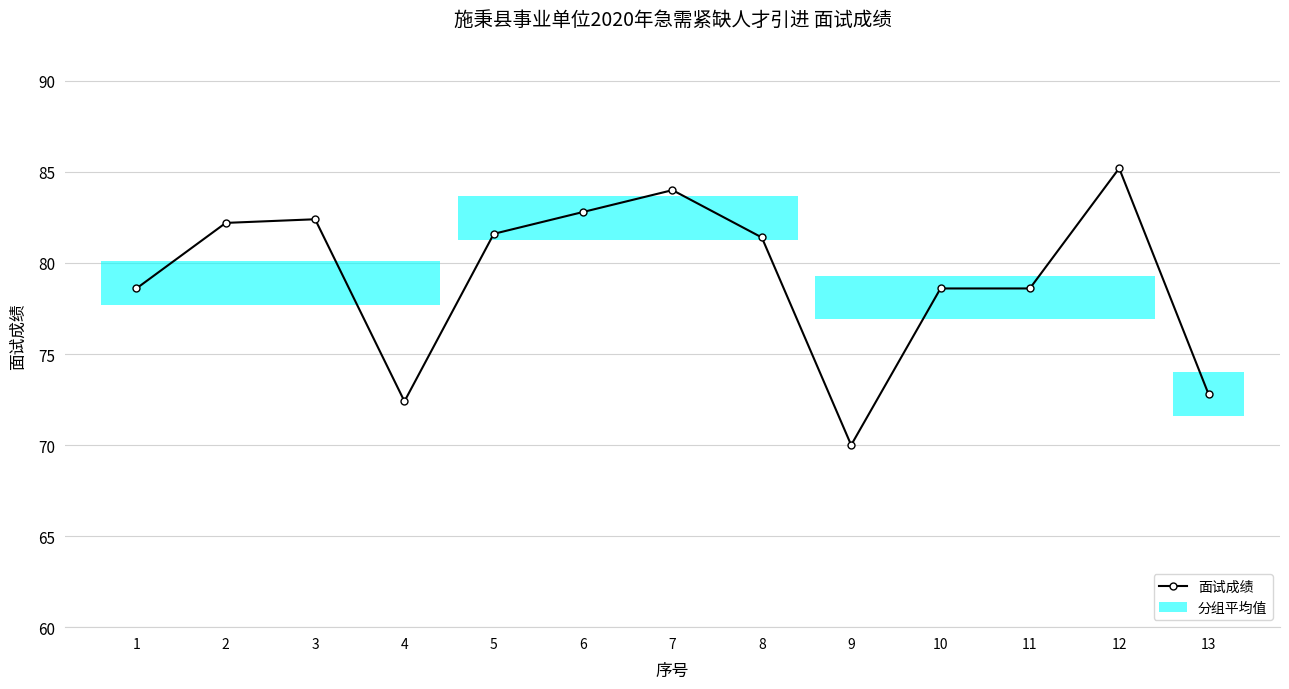

The chart shows a value of 82.4 at 3. True or false?

True